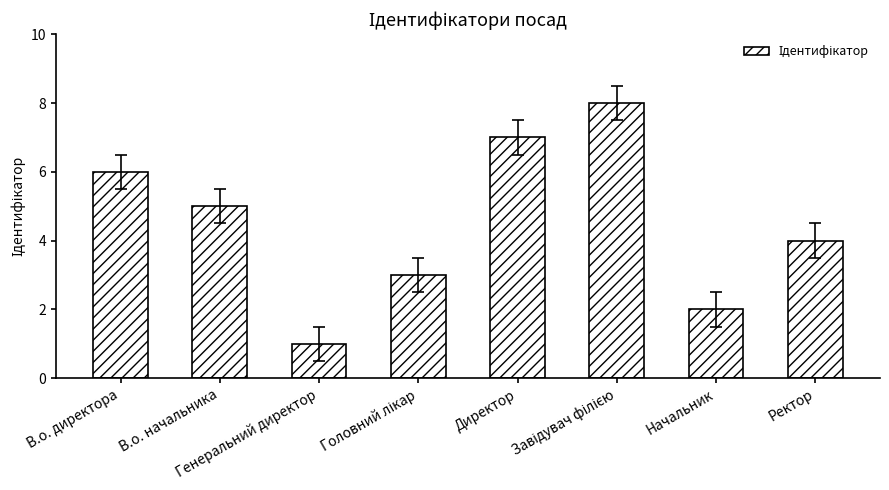

The value at В.о. директора is 1. True or false?

False